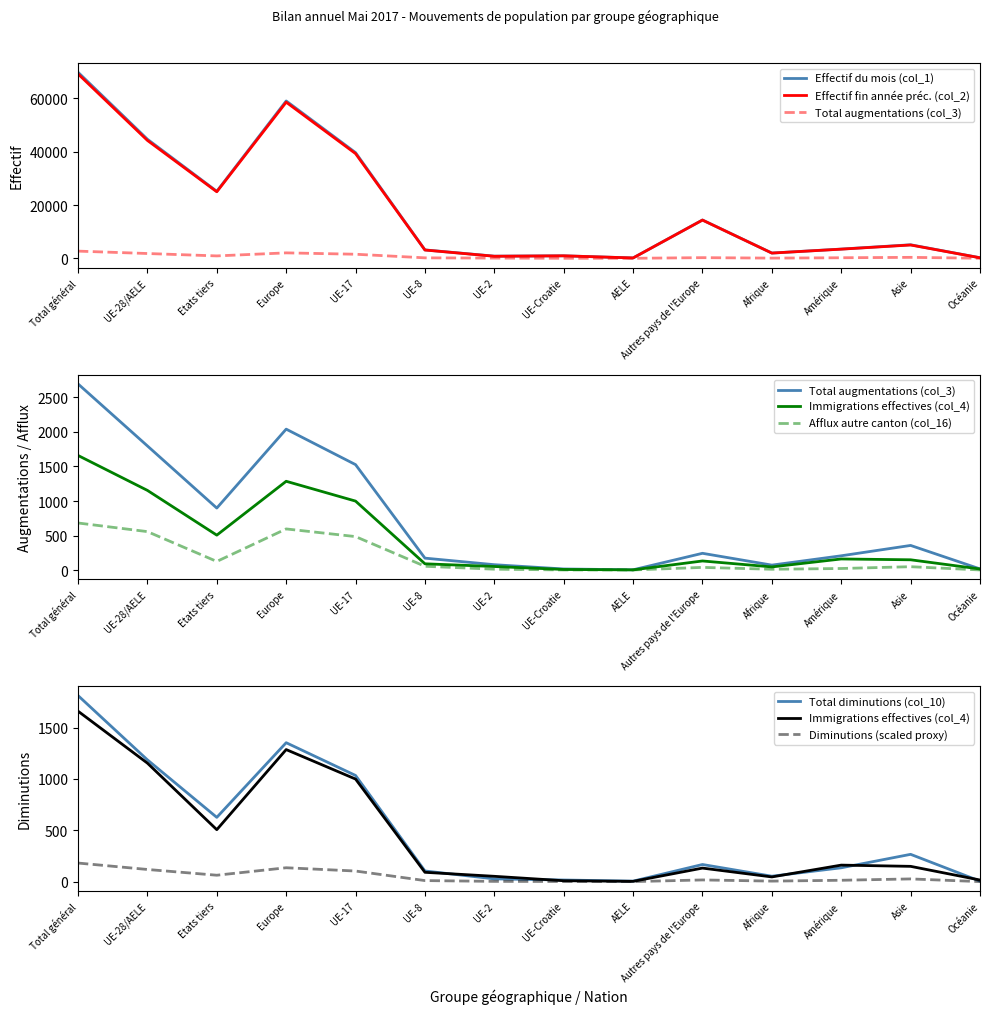

Is the value of Immigrations effectives (col_4) at UE-2 greater than the value of Effectif fin année préc. (col_2) at Europe?

No